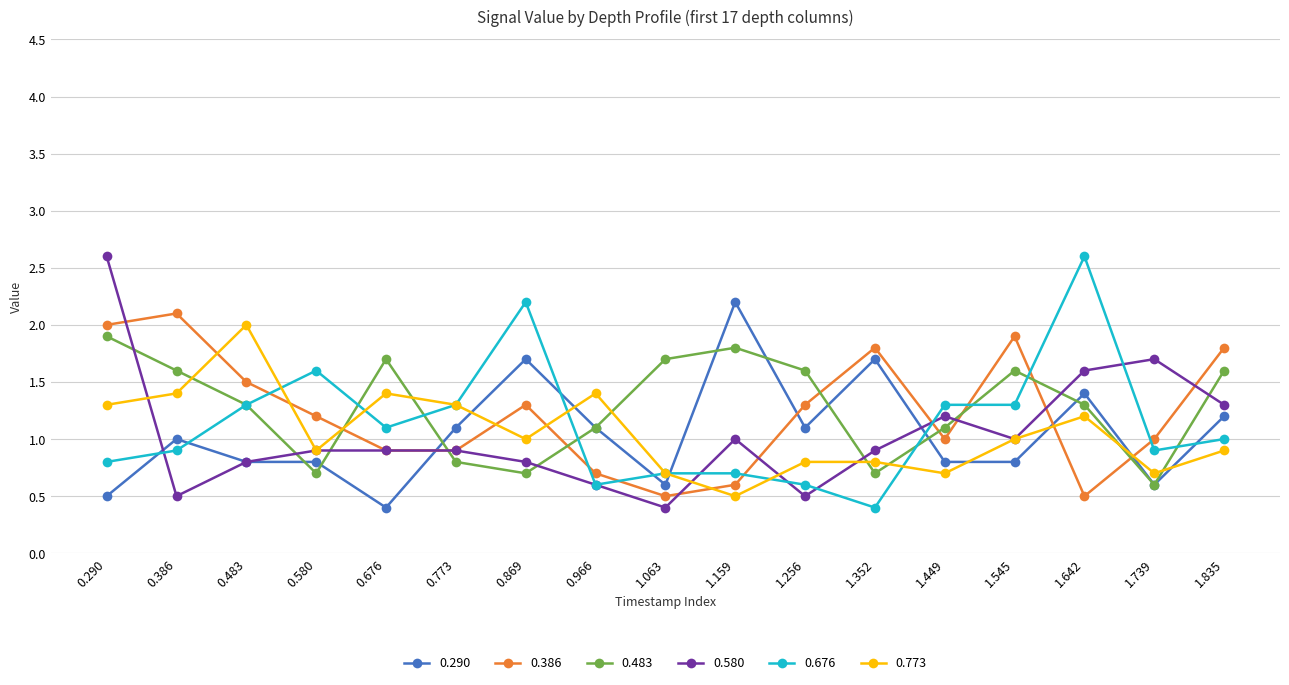

What is the greatest value displayed?

2.6